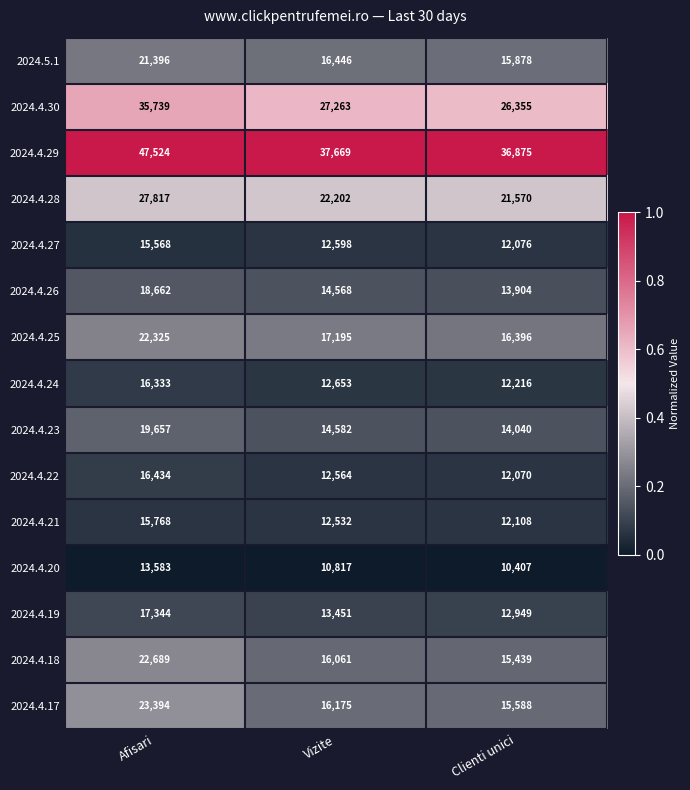

What is the maximum value for 2024.4.21?

15768